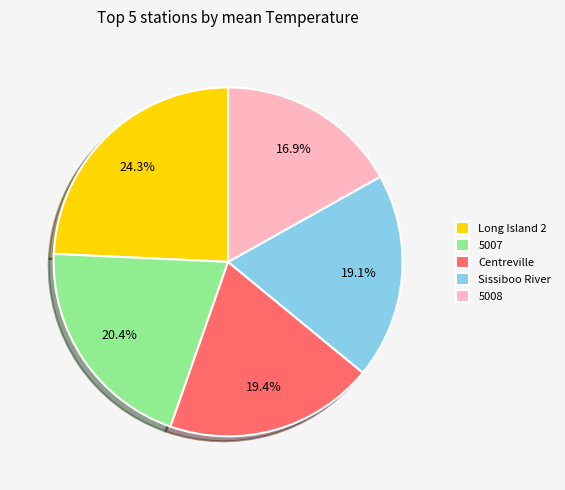

Is there a majority slice in this chart?

No